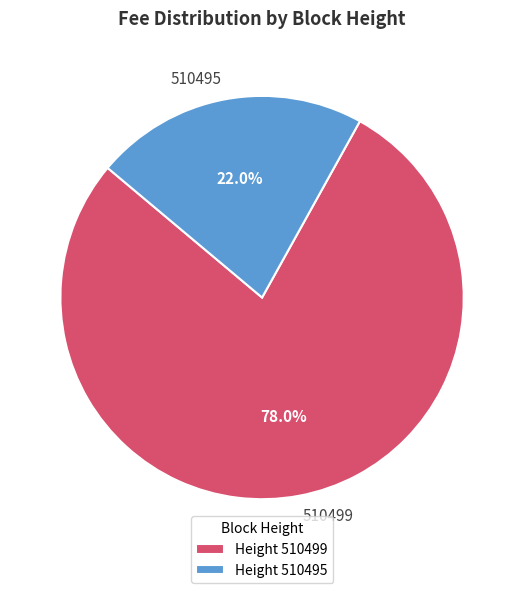

What percentage is NOT represented by 510499?

22.0%